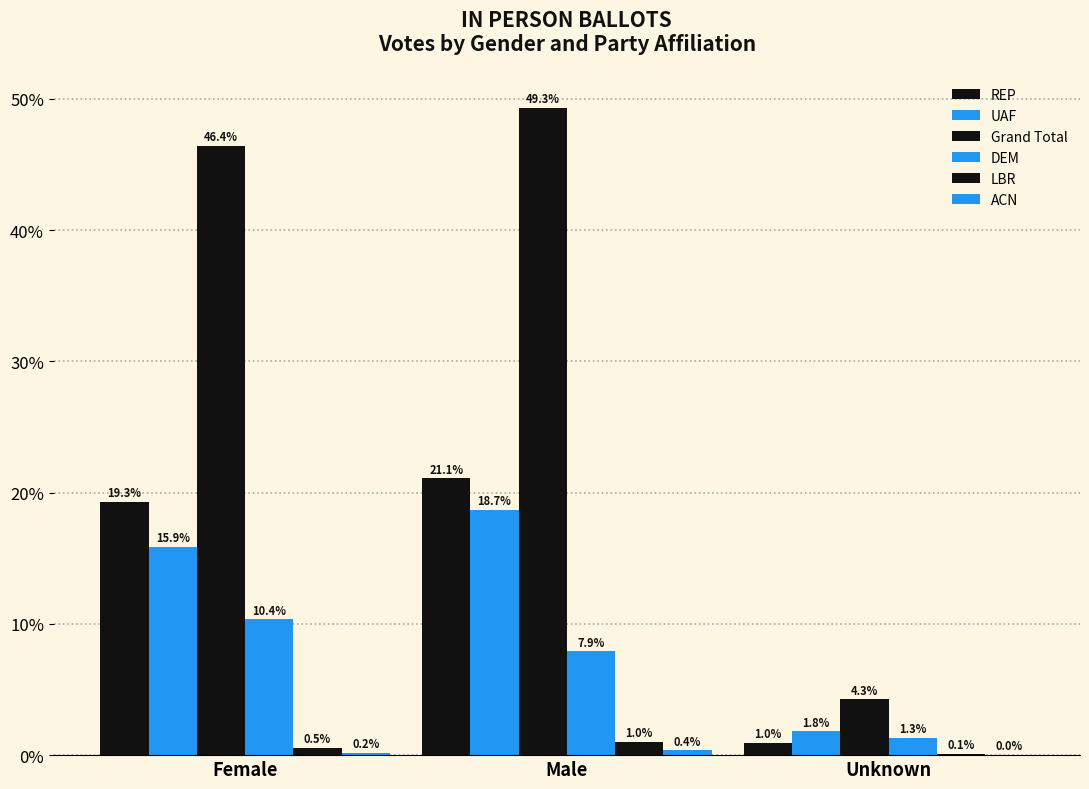

How many groups of bars are there?

3